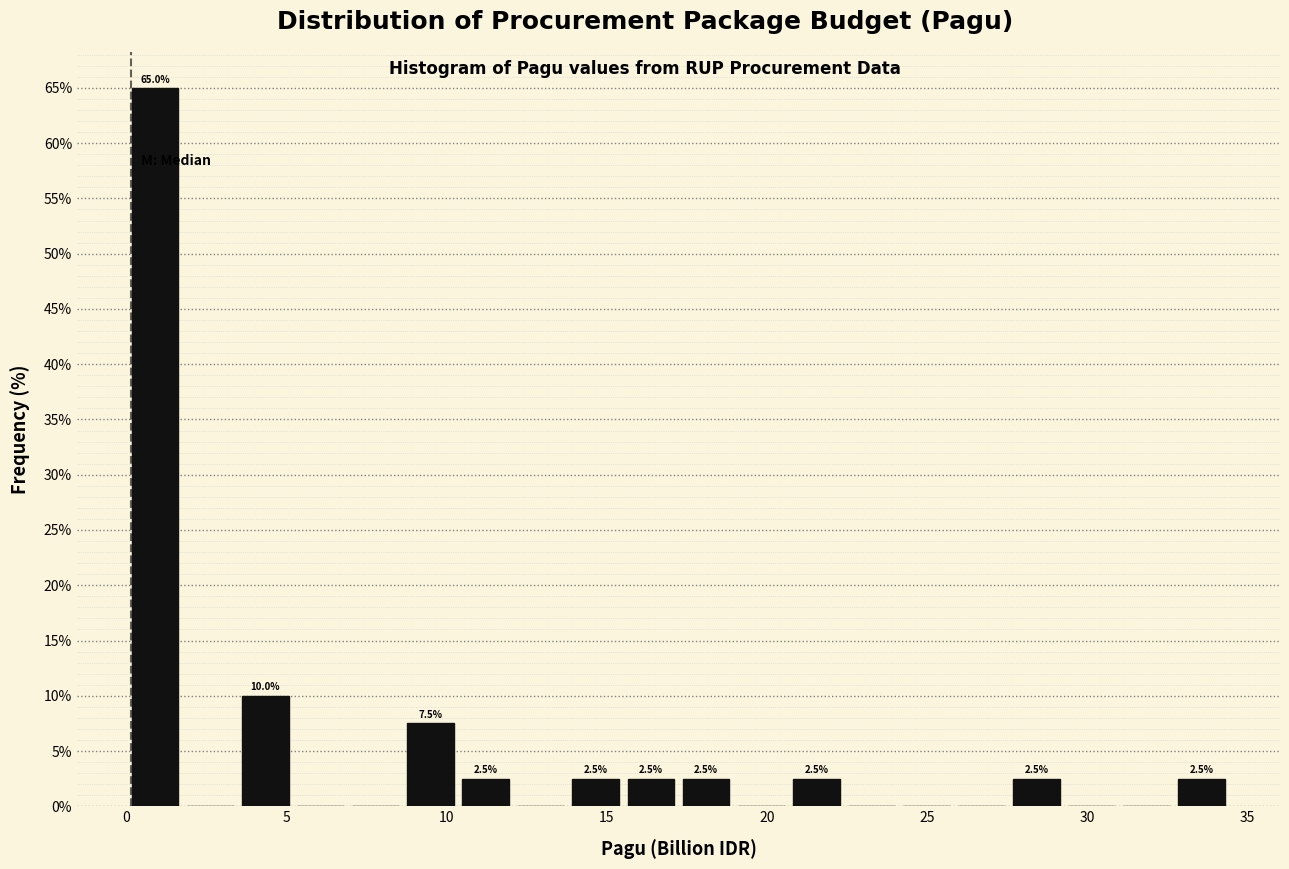

Read against the x-axis, roughly where is the centre of the tallest bar?

1.0